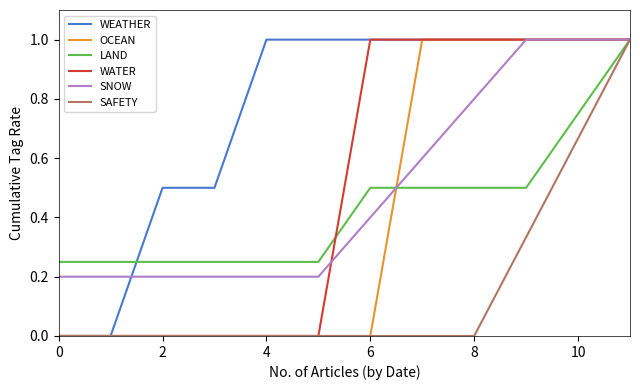

What is the highest value of the LAND series?

1.0